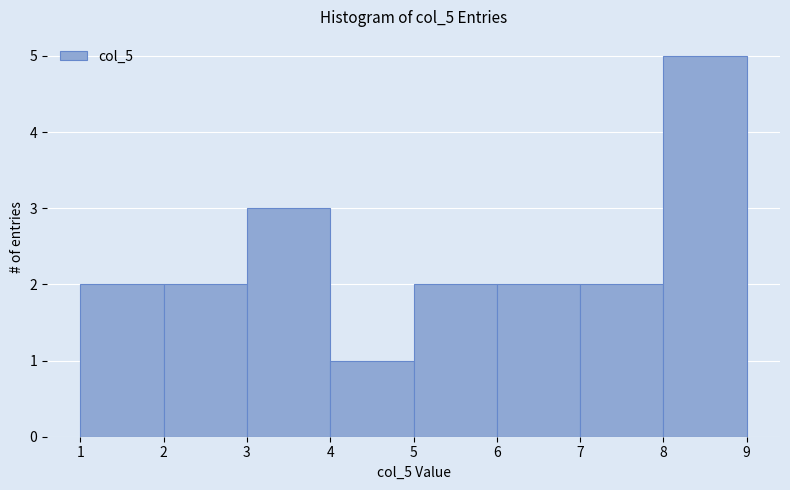

How tall is the bar that spans 2 to 3 on the x-axis? The values are not printed on the chart, so give them approximately, as read against the axis.

2